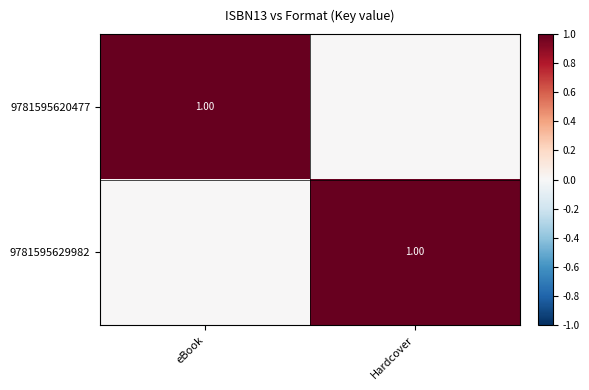

What is the difference between the highest and lowest values at eBook?

1